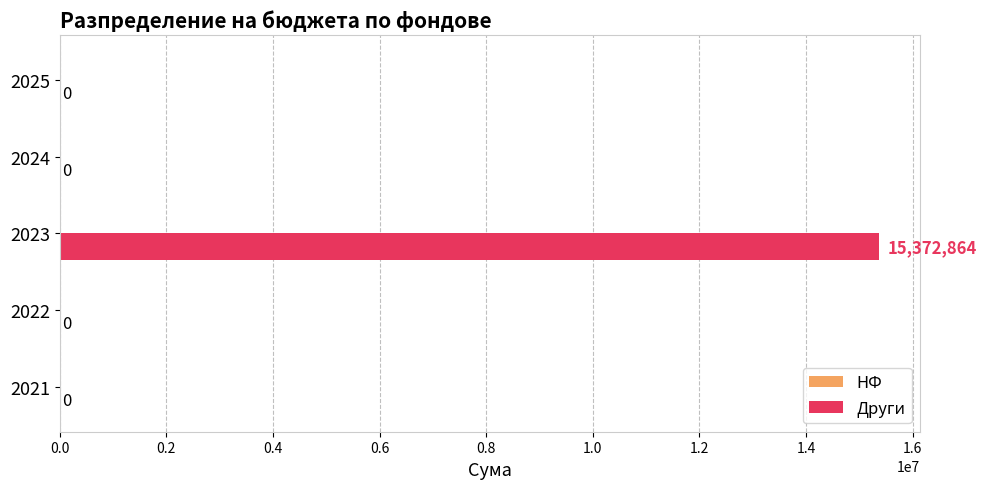

Which label corresponds to the largest value in the chart?

2023